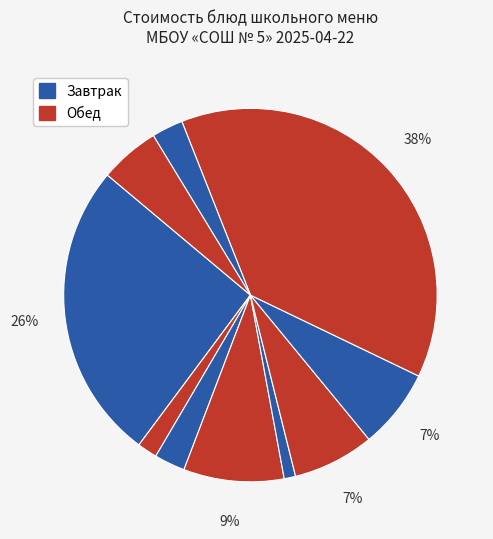

Does any single category account for the majority?

No